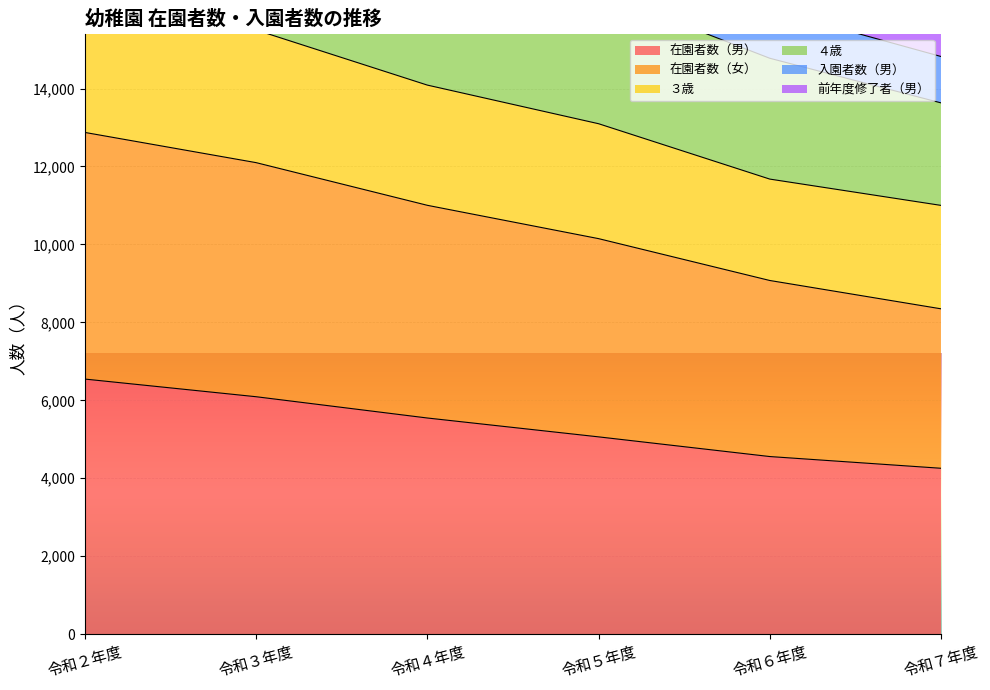

What is the label of the 3rd point from the right?

令和５年度